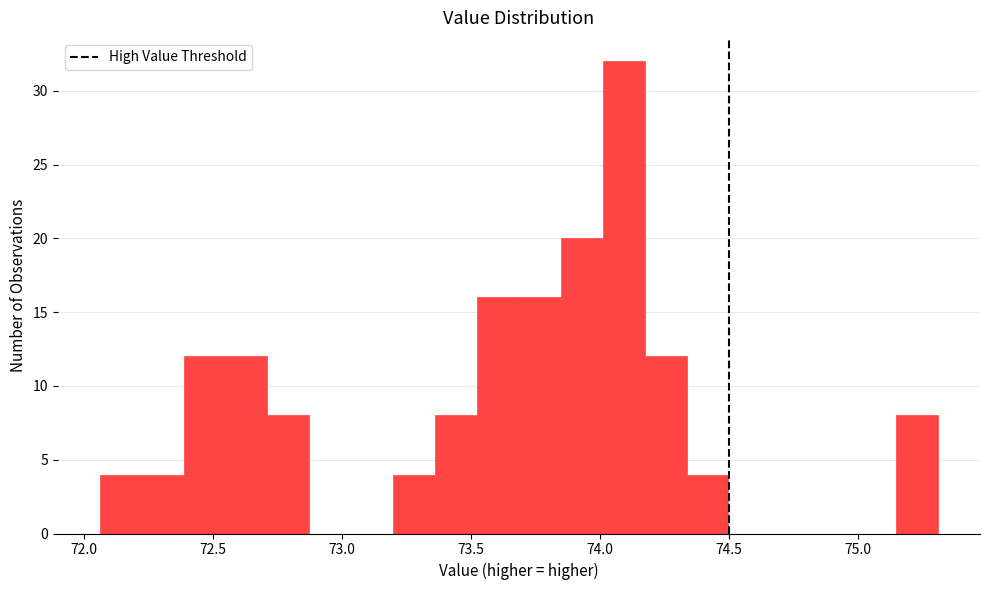

Read against the x-axis, roughly where is the centre of the tallest bar?

74.10